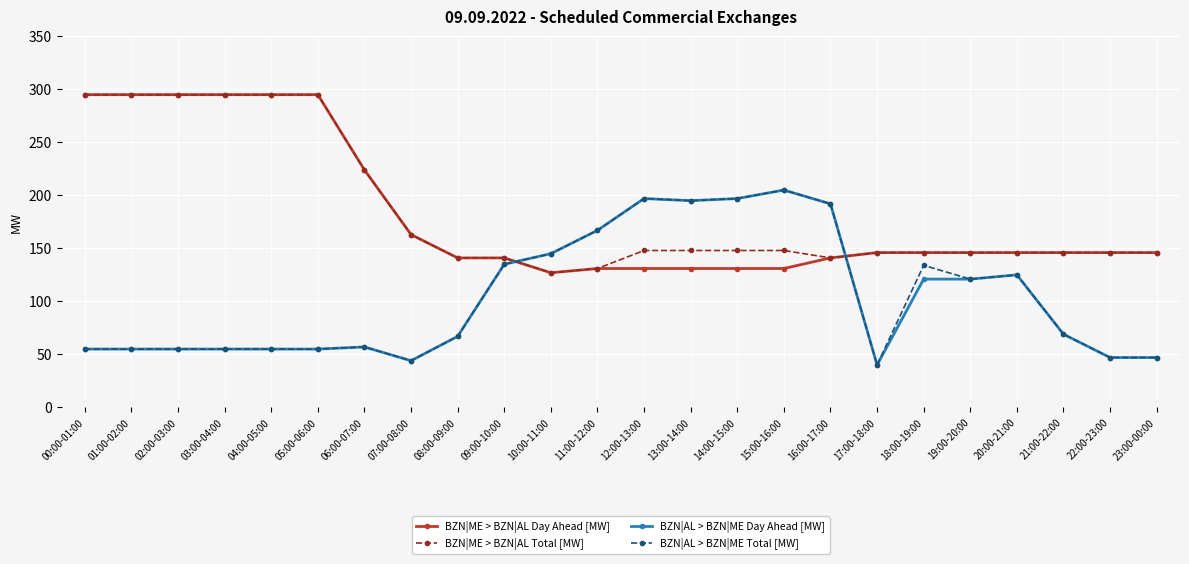

How many categories are shown in the chart?

24